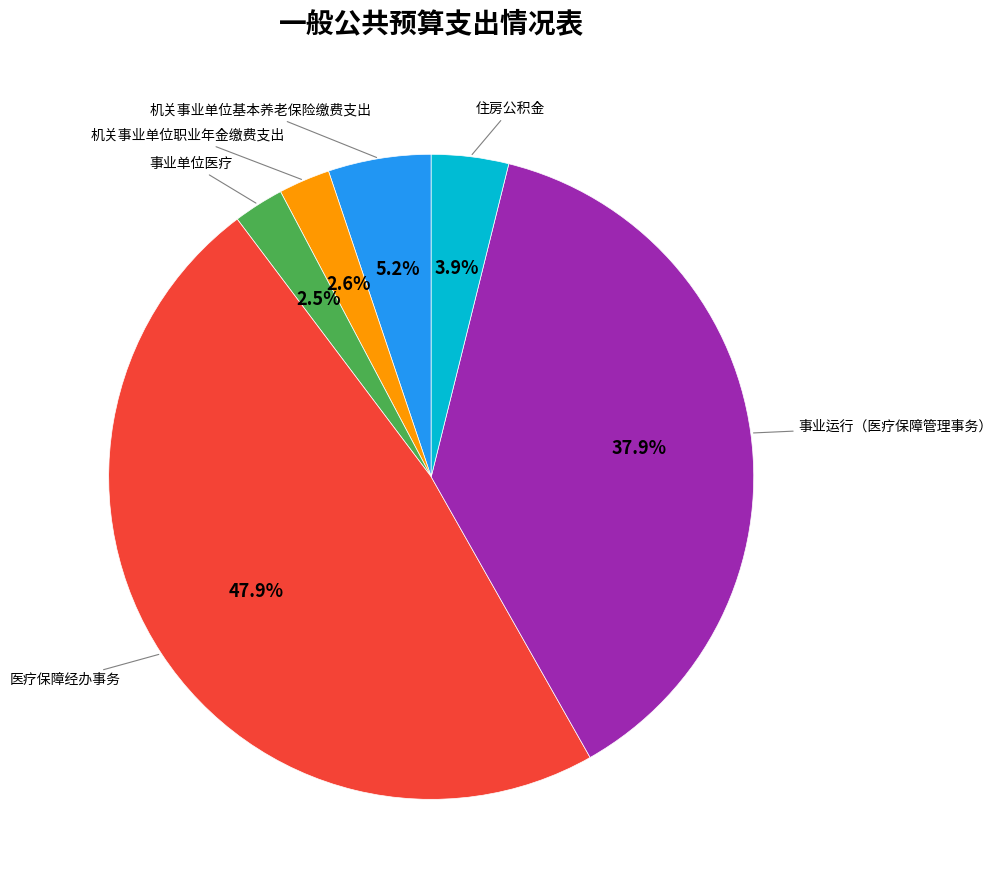

What is the largest slice in the pie chart?

医疗保障经办事务